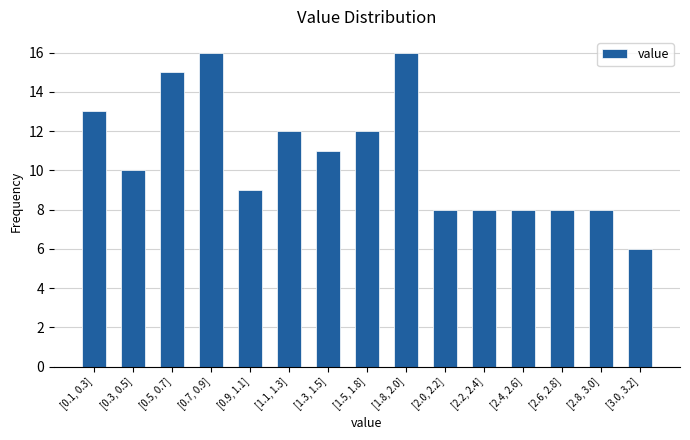

Reading left to right, list all the values displayed in this chart.

13	10	15	16	9	12	11	12	16	8	8	8	8	8	6